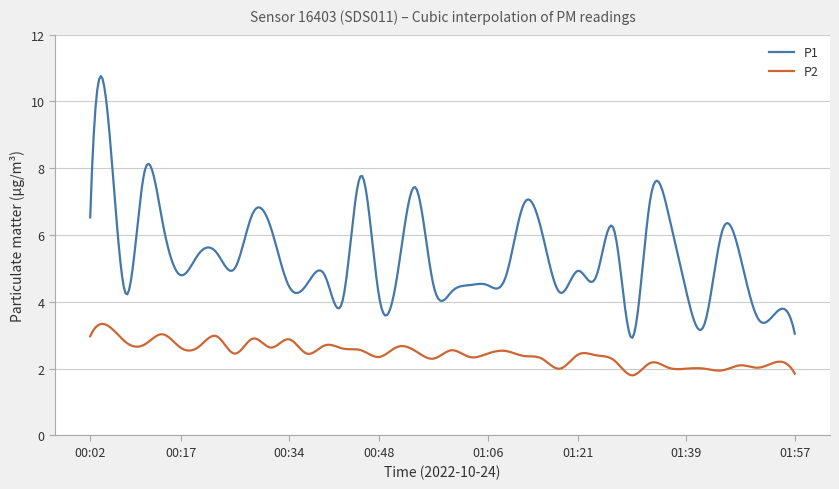

List the series in order of their overall mean, lowest first.

P2, P1